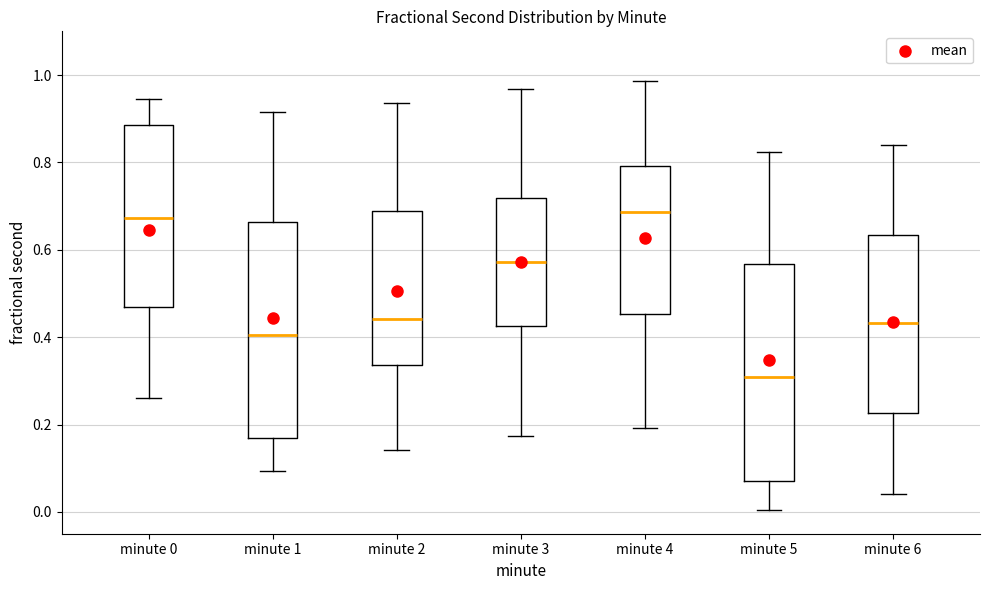

Reading left to right, read every box against the y-axis: the position of its median line, the range the box covers, and the ends of its whiskers. The values are not printed on the chart, so give them approximately, as read against the axis.

minute 0: median 0.68, box 0.46 to 0.88, whiskers 0.26 to 0.94
minute 1: median 0.40, box 0.16 to 0.66, whiskers 0.10 to 0.92
minute 2: median 0.44, box 0.34 to 0.68, whiskers 0.14 to 0.94
minute 3: median 0.58, box 0.42 to 0.72, whiskers 0.18 to 0.96
minute 4: median 0.68, box 0.46 to 0.80, whiskers 0.20 to 0.98
minute 5: median 0.30, box 0.08 to 0.56, whiskers 0.00 to 0.82
minute 6: median 0.44, box 0.22 to 0.64, whiskers 0.04 to 0.84